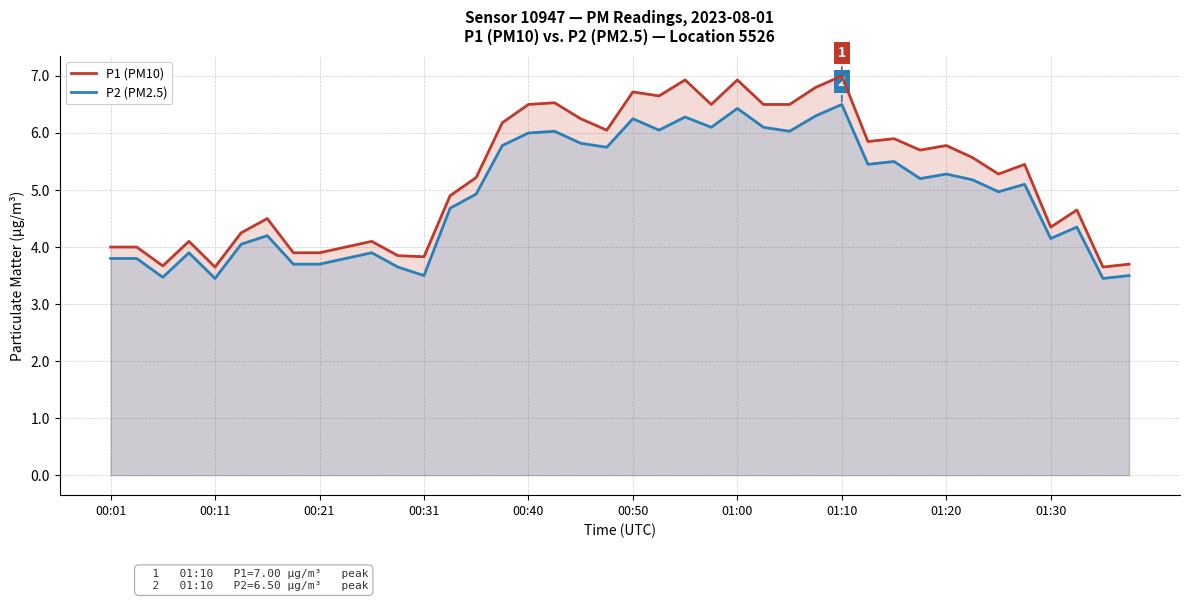

Which series has the widest spread of values?

P1 (PM10)